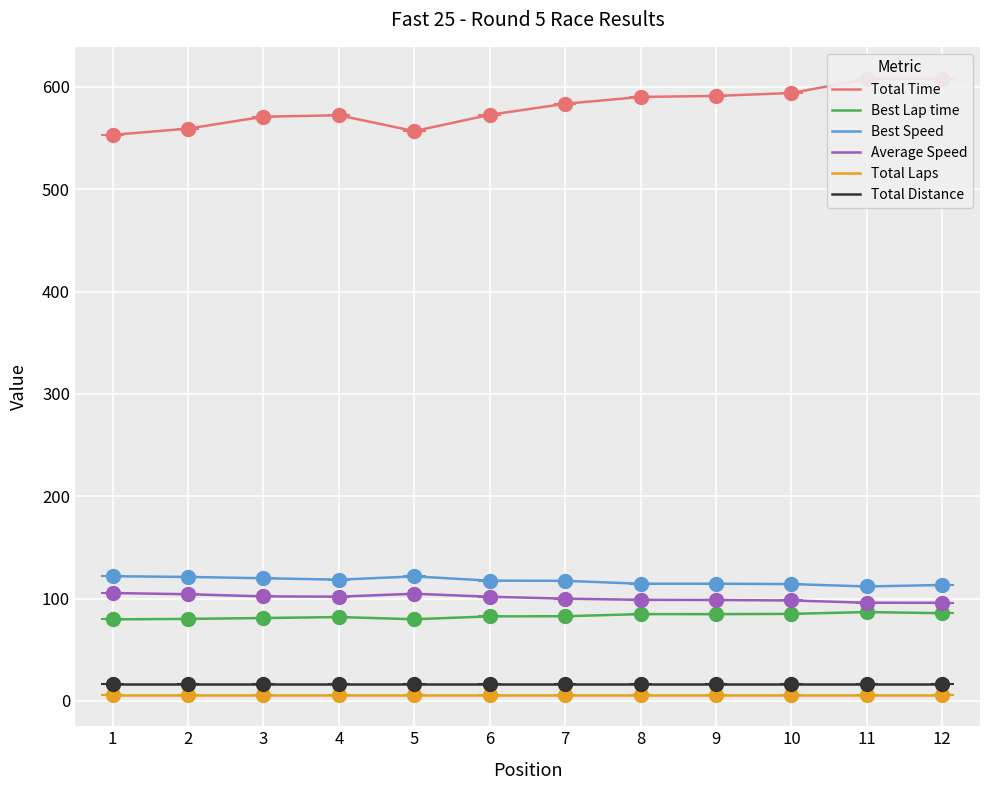

How many interior local peaks does the Best Lap time series have?

3